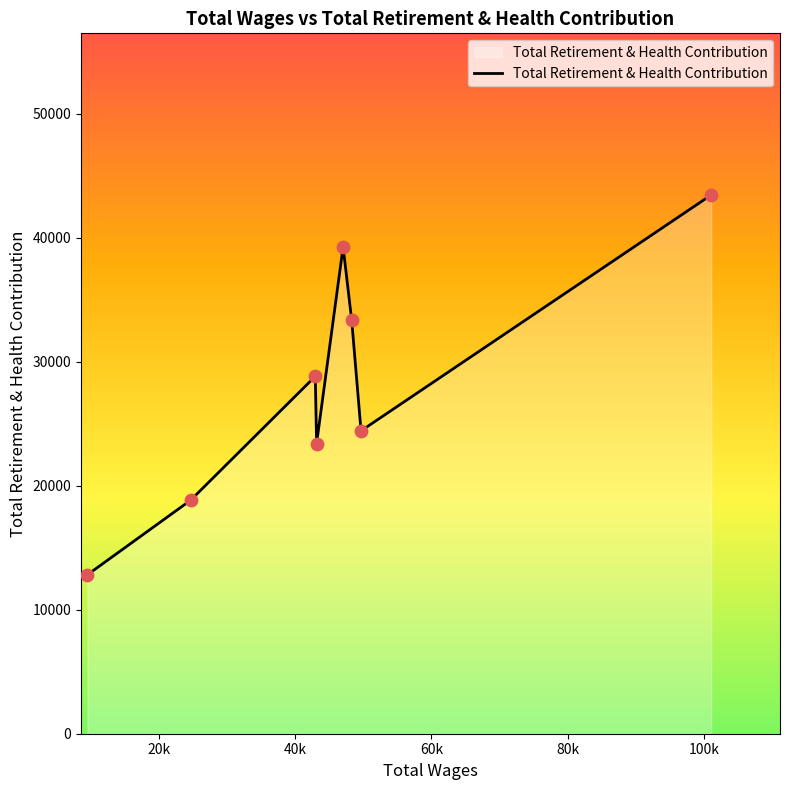

True or false: the data has more than 0 interior local peaks.

True